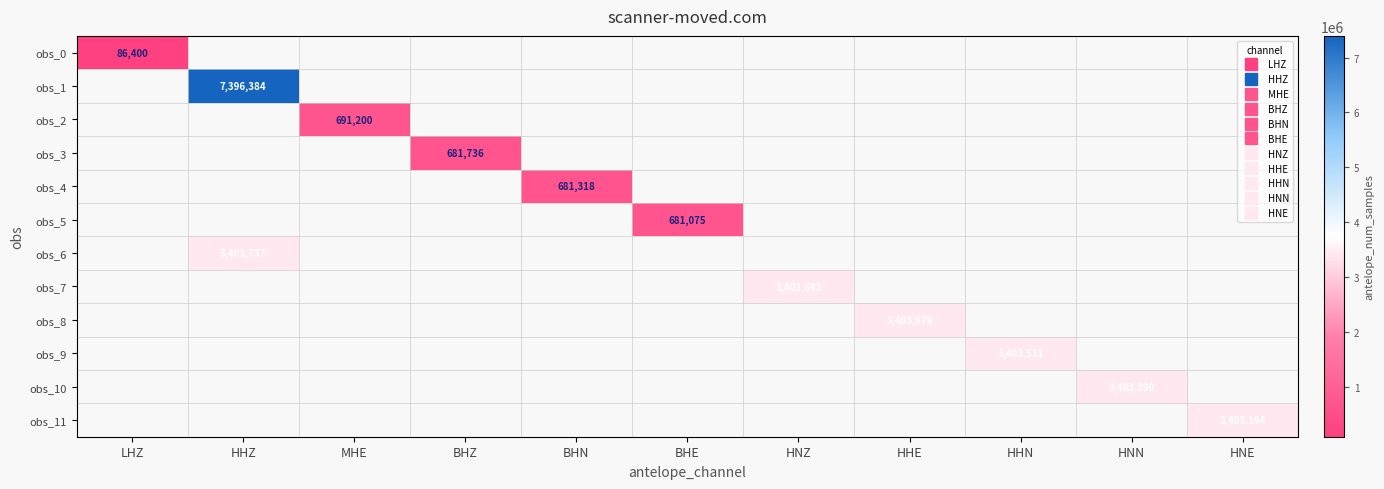

Count the number of categories in the chart.

11